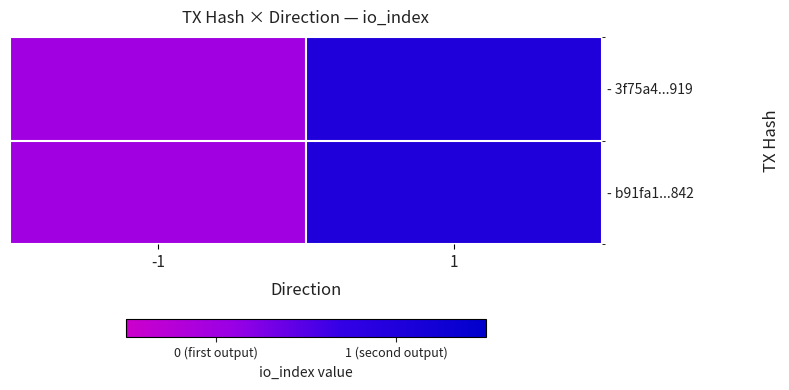

Which series has the largest range (max minus min)?

- 3f75a4...919